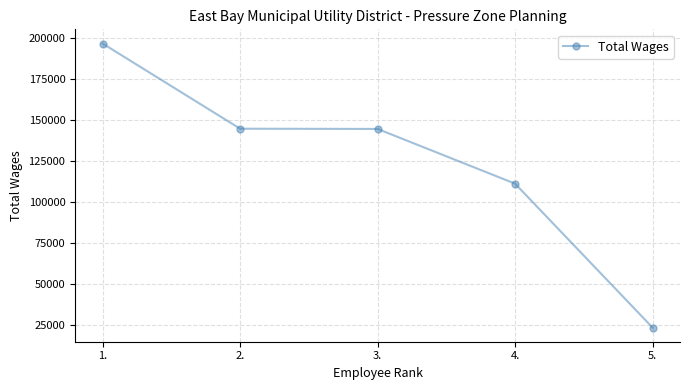

True or false: there are more than 1 points higher than both neighbors.

False